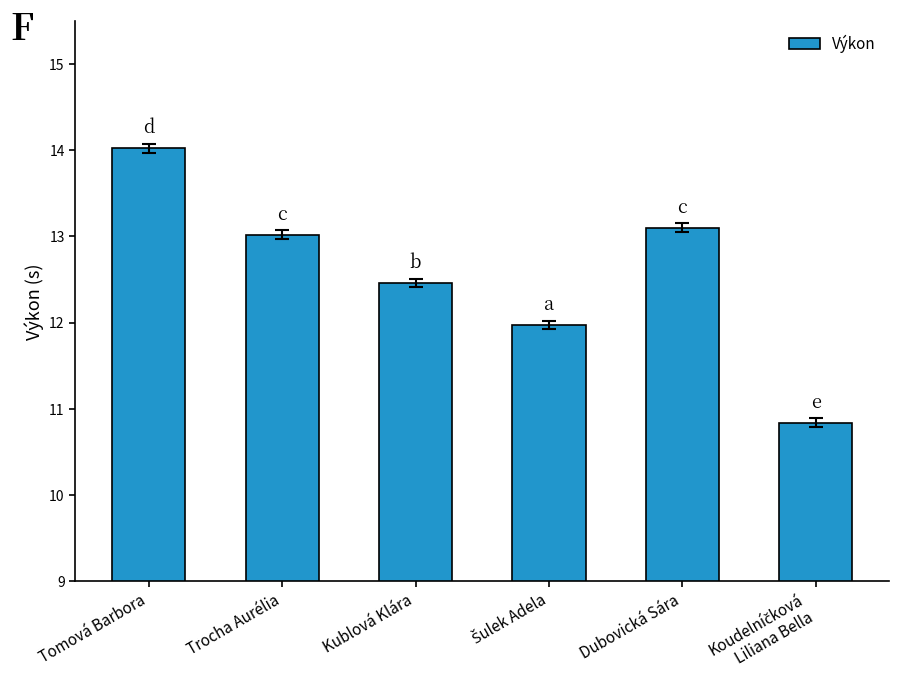

What is the maximum value shown in the chart?

14.0